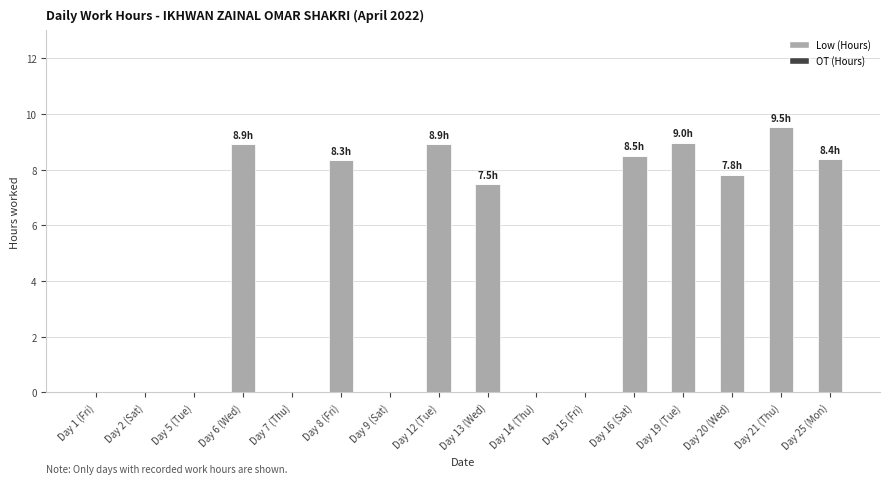

What value does the data have at Day 20 (Wed)?

7.8